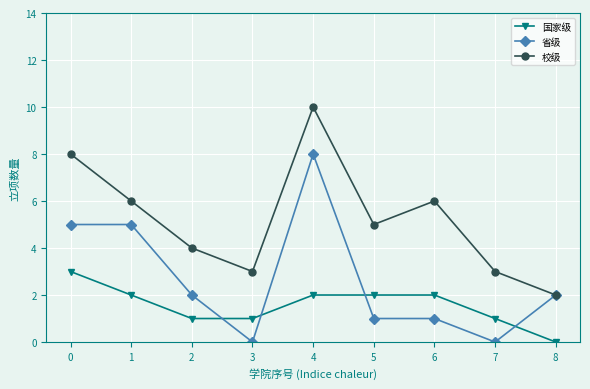

Which series changed the most between 0 and 6?

省级